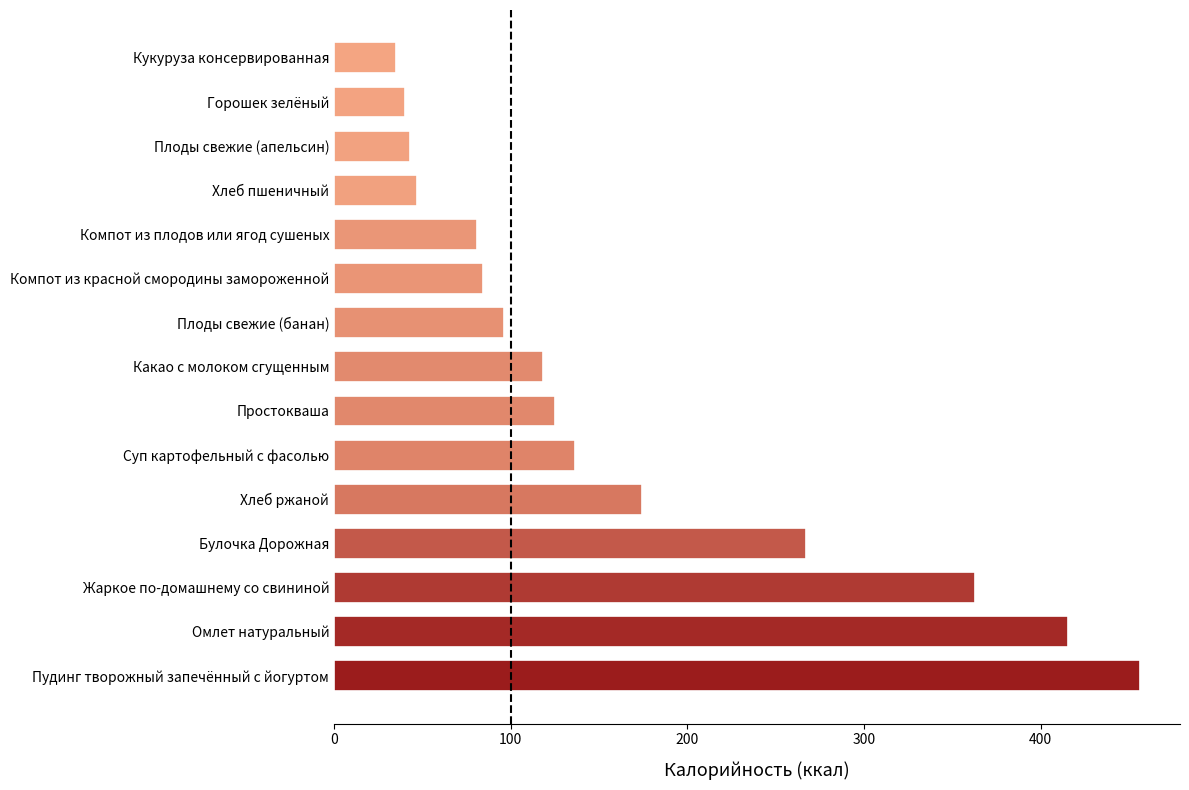

How many bars are there in total?

15